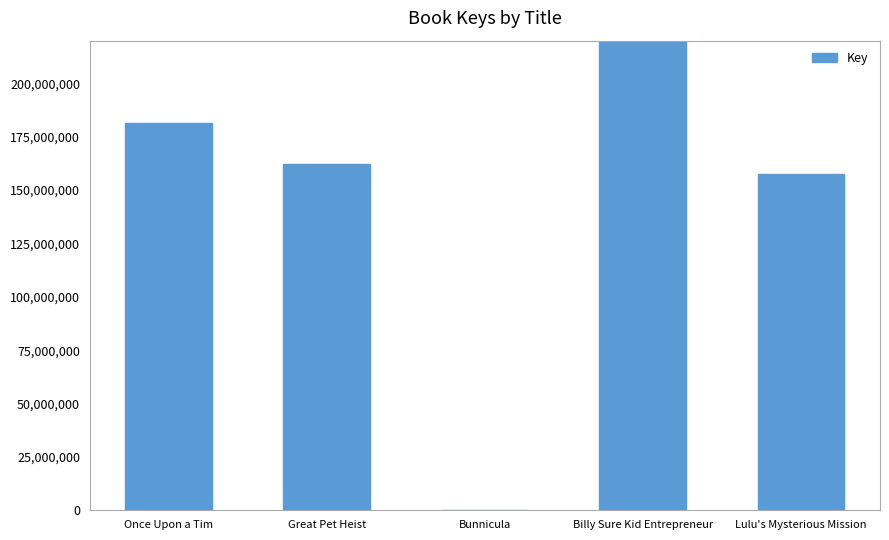

What position from the right is Billy Sure Kid Entrepreneur?

2